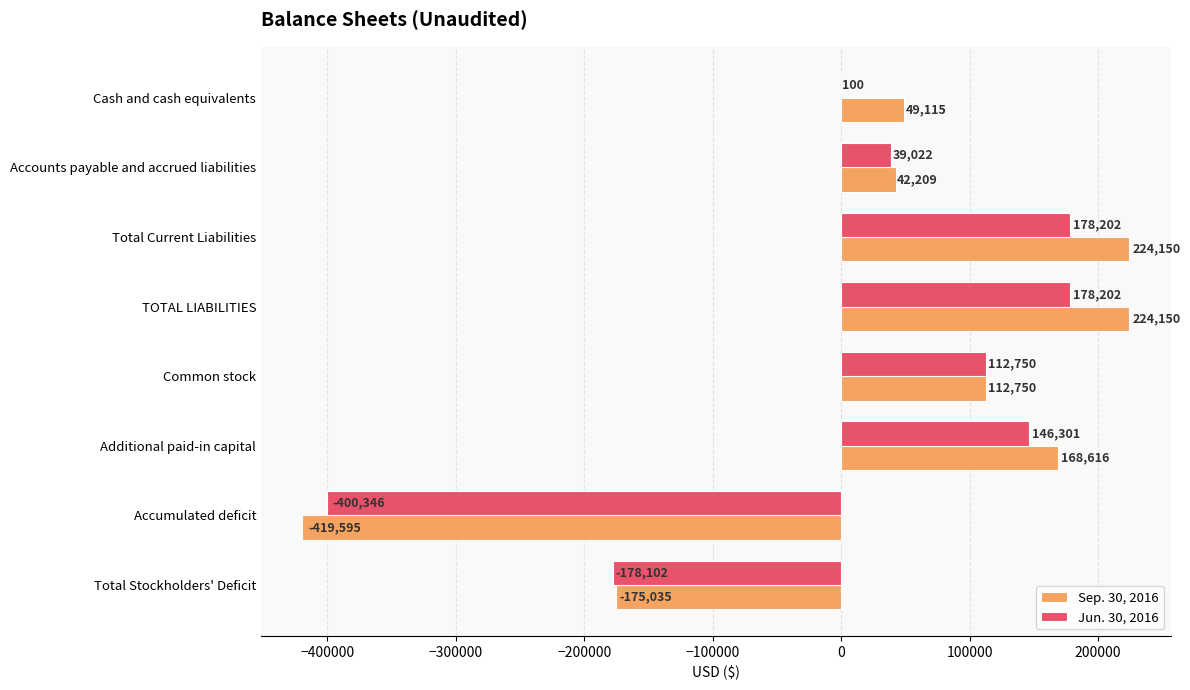

Is it true that Jun. 30, 2016 equals 178202 at Total Current Liabilities?

True